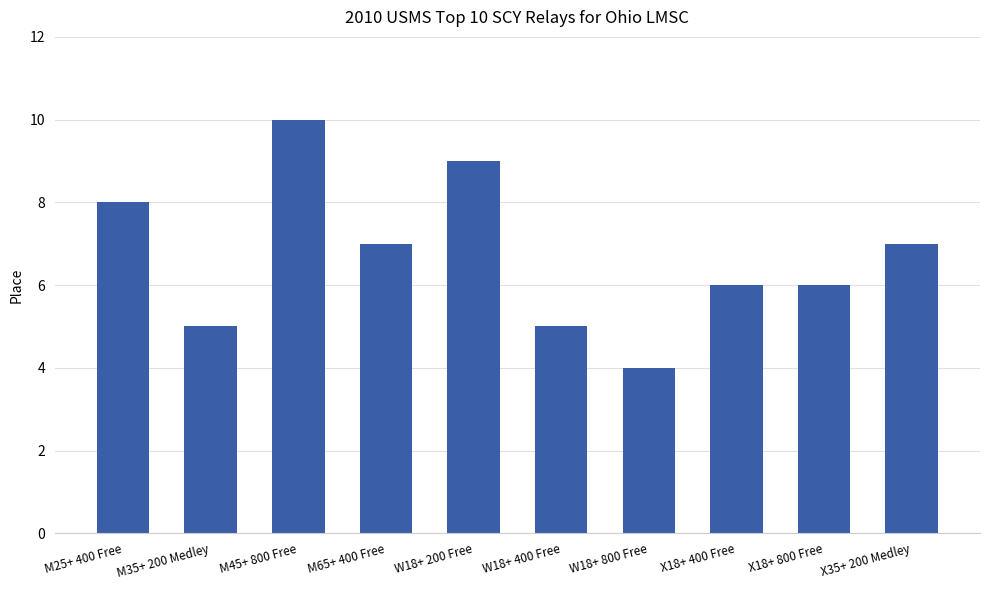

Reading left to right, list all the values displayed in this chart.

M25+ 400 Free=8	M35+ 200 Medley=5	M45+ 800 Free=10	M65+ 400 Free=7	W18+ 200 Free=9	W18+ 400 Free=5	W18+ 800 Free=4	X18+ 400 Free=6	X18+ 800 Free=6	X35+ 200 Medley=7